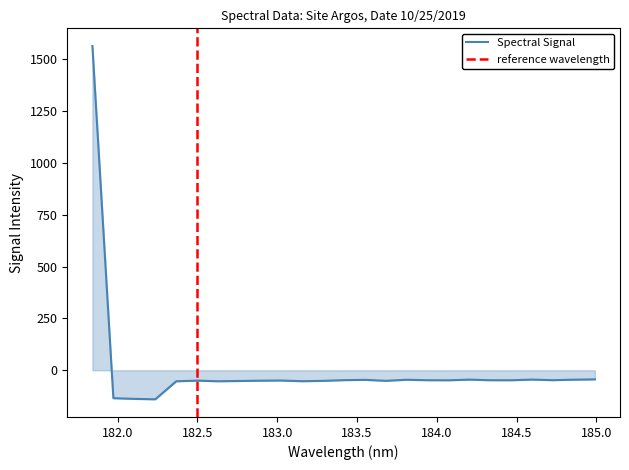

What is the maximum value for Spectral Signal?

1564.5